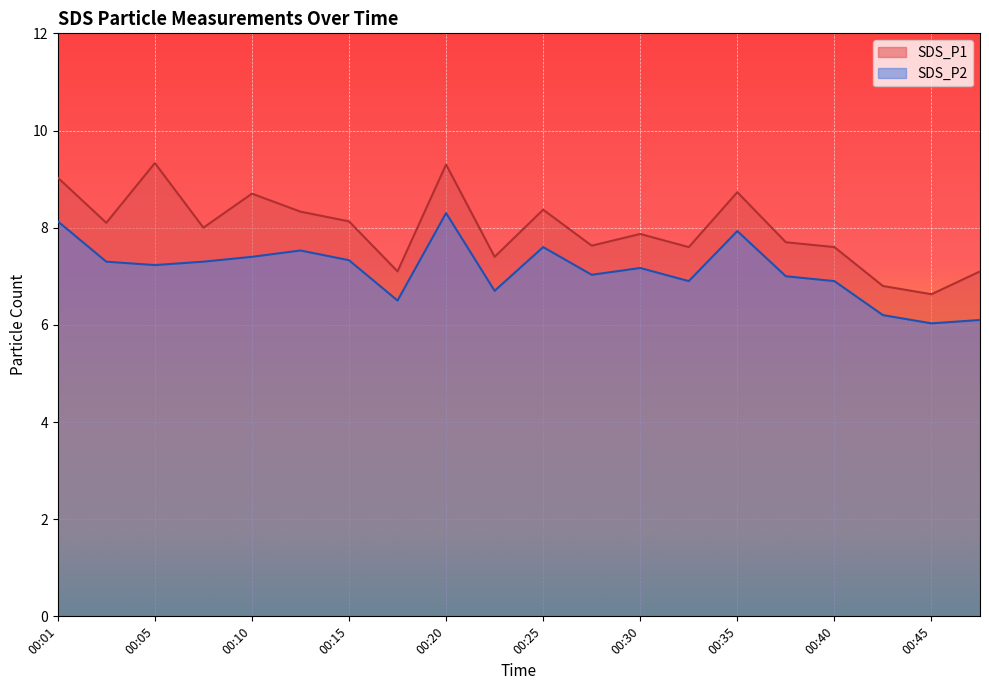

True or false: SDS_P1 and SDS_P2 cross at least once.

False